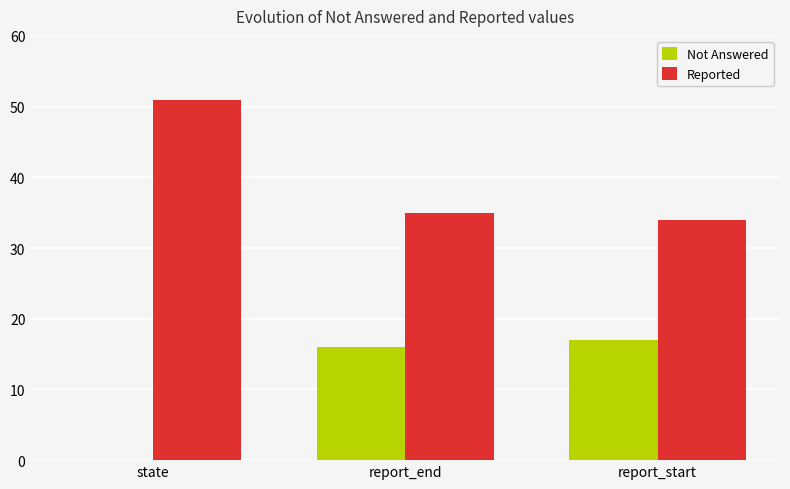

Reading left to right, list all the values displayed in this chart.

Not Answered: 0	16	17
Reported: 51	35	34